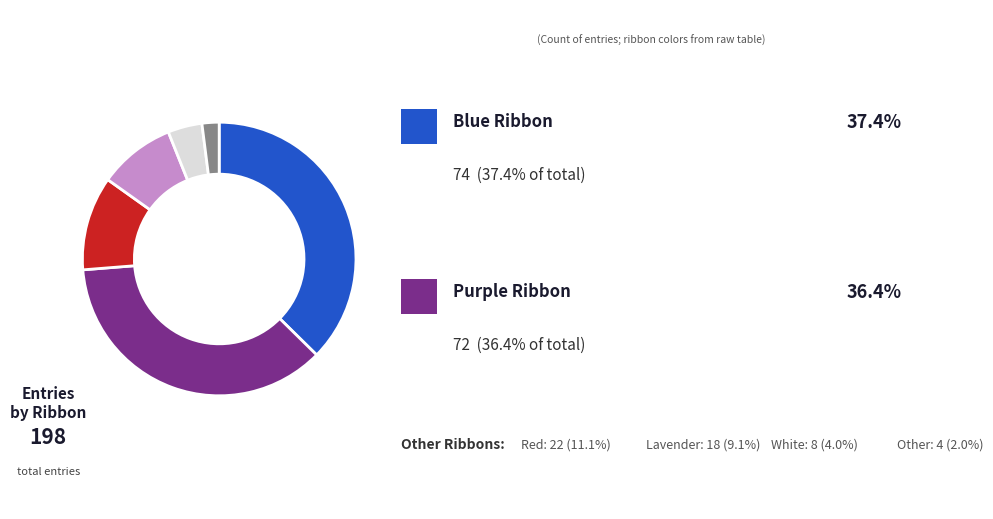

Is there any slice that represents more than half of the pie?

No